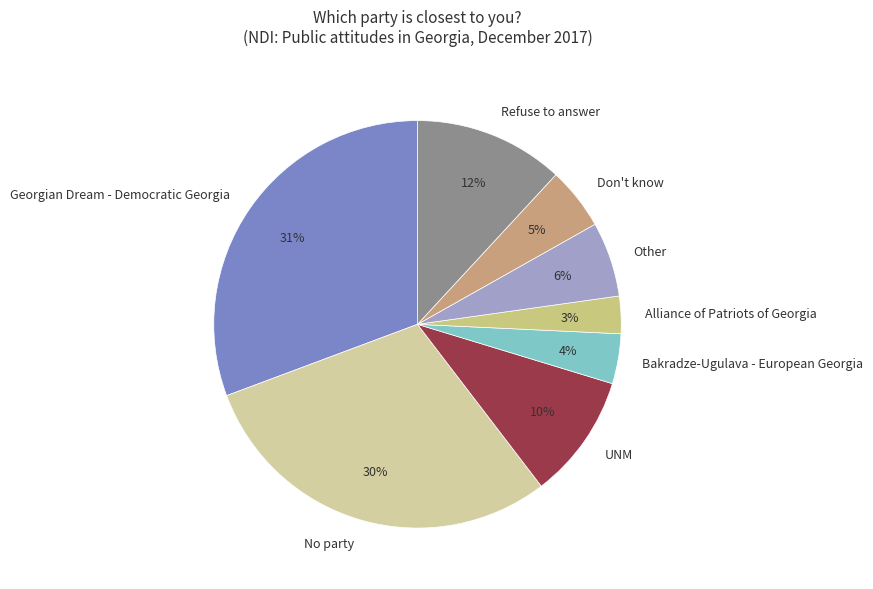

To the nearest percent, what is the difference between the largest and smallest slice percentages?

28%